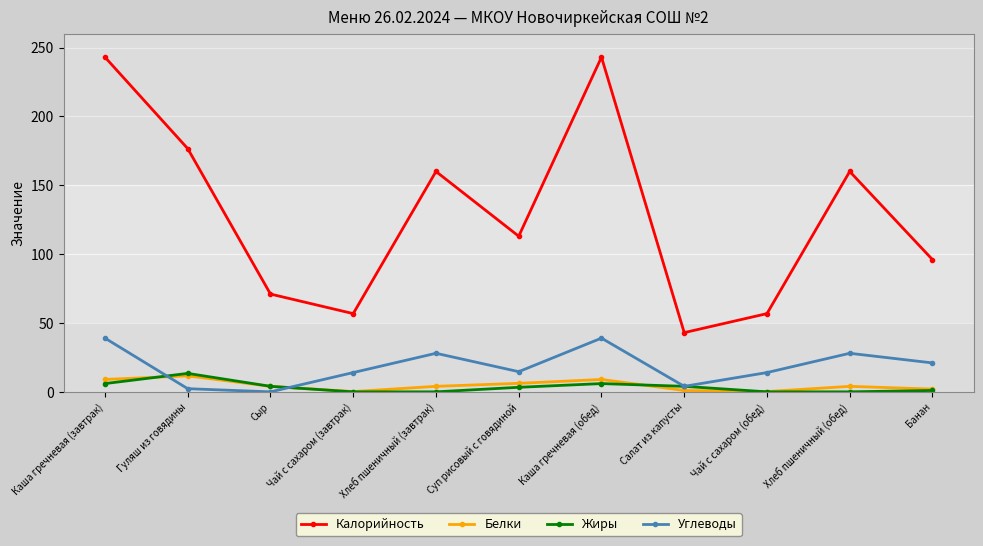

How many distinct data groups are displayed?

4